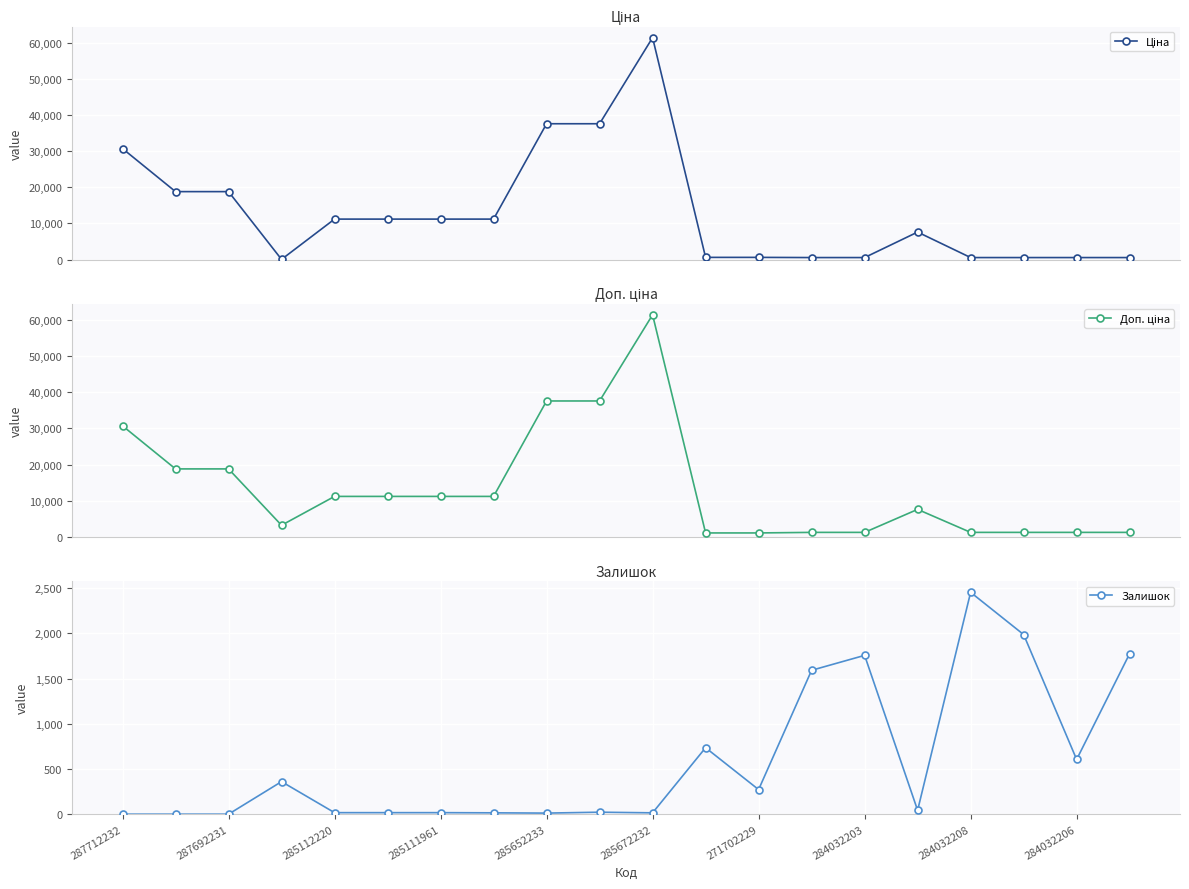

What are all the series names shown in the legend?

Ціна, Доп. ціна, Залишок